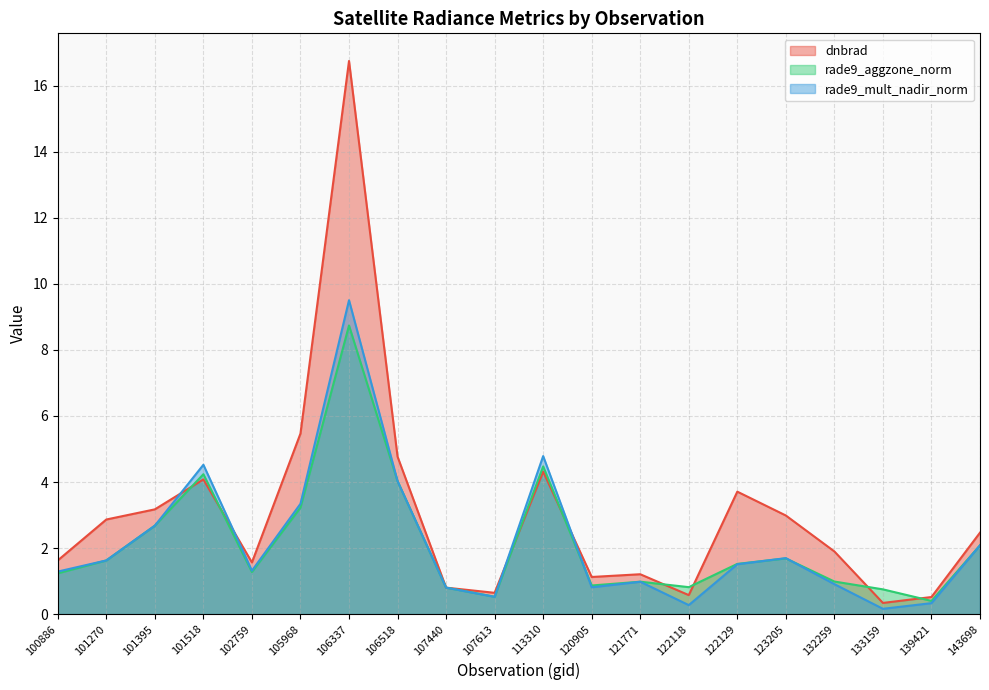

How many times do rade9_mult_nadir_norm and dnbrad cross each other?

4